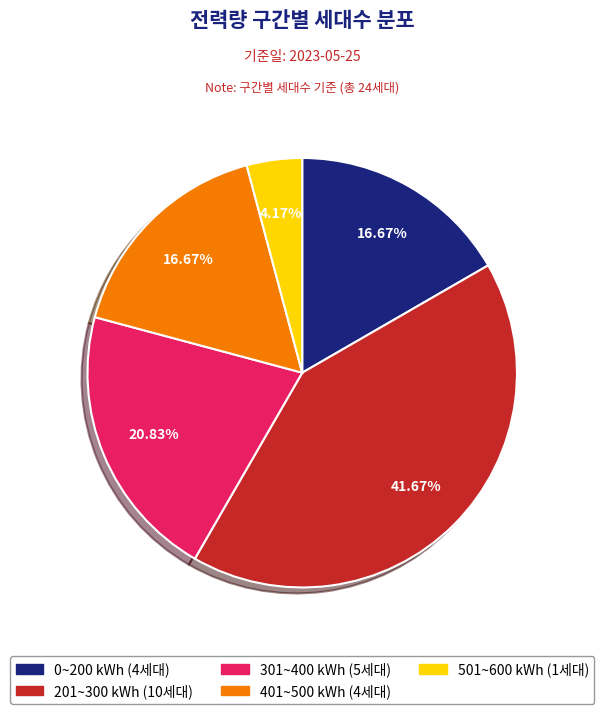

Between 401~500 and 501~600, which is larger?

401~500